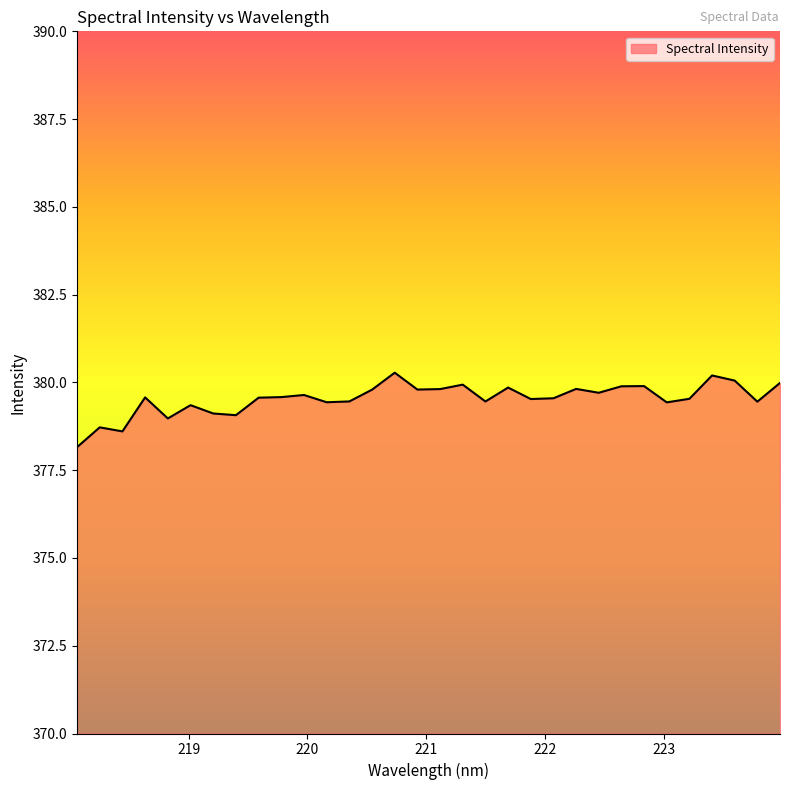

What is the maximum value shown in the chart?

380.3